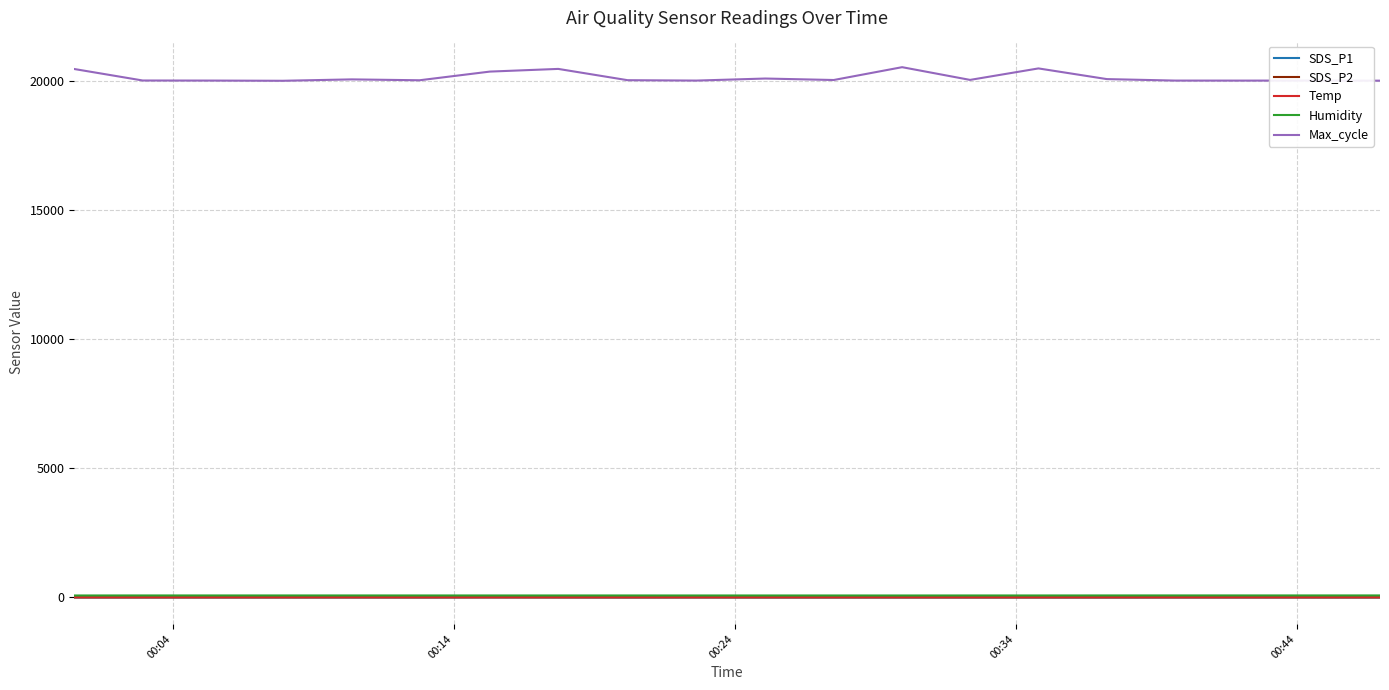

How many values in the Humidity series exceed 76?

15